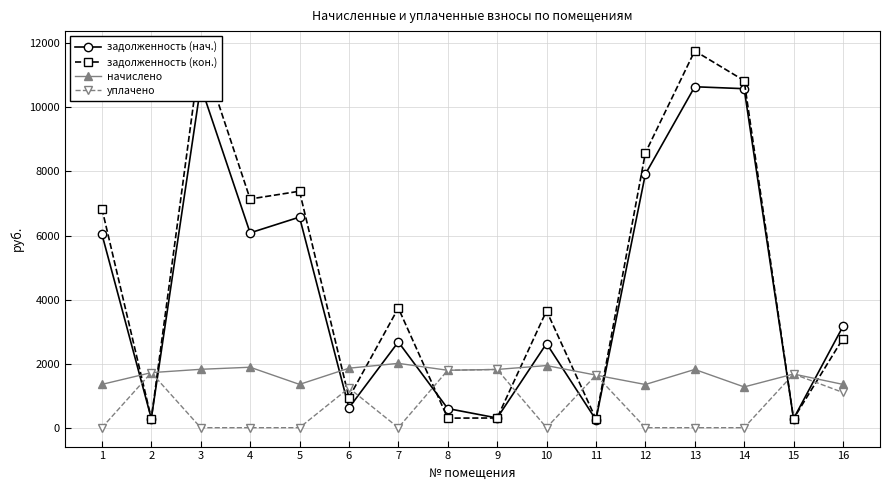

List the series in order of their peak value, highest first.

задолженность (кон.), задолженность (нач.), начислено, уплачено